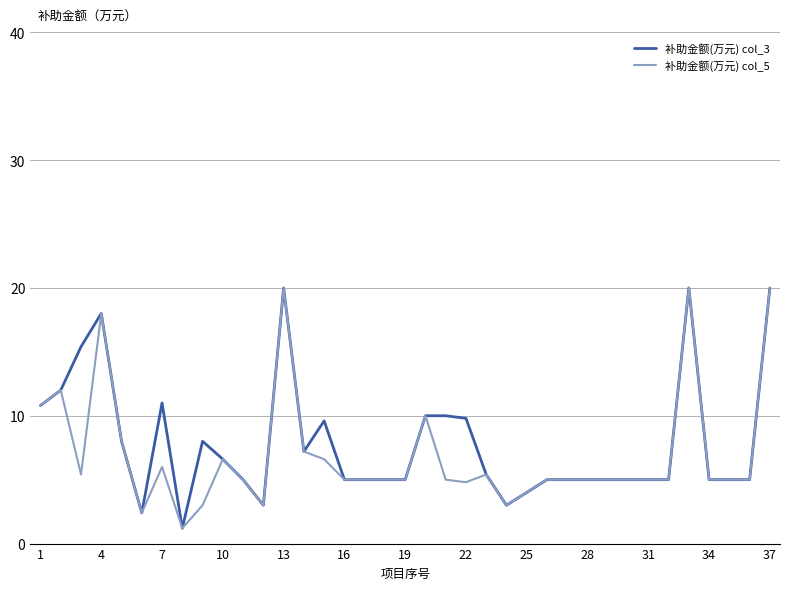

What is the minimum value shown in the chart?

1.2